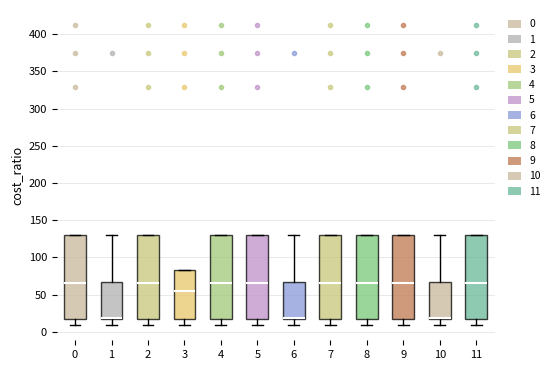

Reading left to right, transcribe this box plot: for each box, give where its median line is, the range the box spans, and where its two whiskers end, as read against the y-axis. The values are not printed on the chart, so give them approximately, as read against the axis.

0: median 65, box 15 to 130, whiskers 10 to 130
1: median 20, box 15 to 65, whiskers 10 to 130
2: median 65, box 15 to 130, whiskers 10 to 130
3: median 55, box 15 to 85, whiskers 10 to 85
4: median 65, box 15 to 130, whiskers 10 to 130
5: median 65, box 15 to 130, whiskers 10 to 130
6: median 20, box 15 to 65, whiskers 10 to 130
7: median 65, box 15 to 130, whiskers 10 to 130
8: median 65, box 15 to 130, whiskers 10 to 130
9: median 65, box 15 to 130, whiskers 10 to 130
10: median 20, box 15 to 65, whiskers 10 to 130
11: median 65, box 15 to 130, whiskers 10 to 130